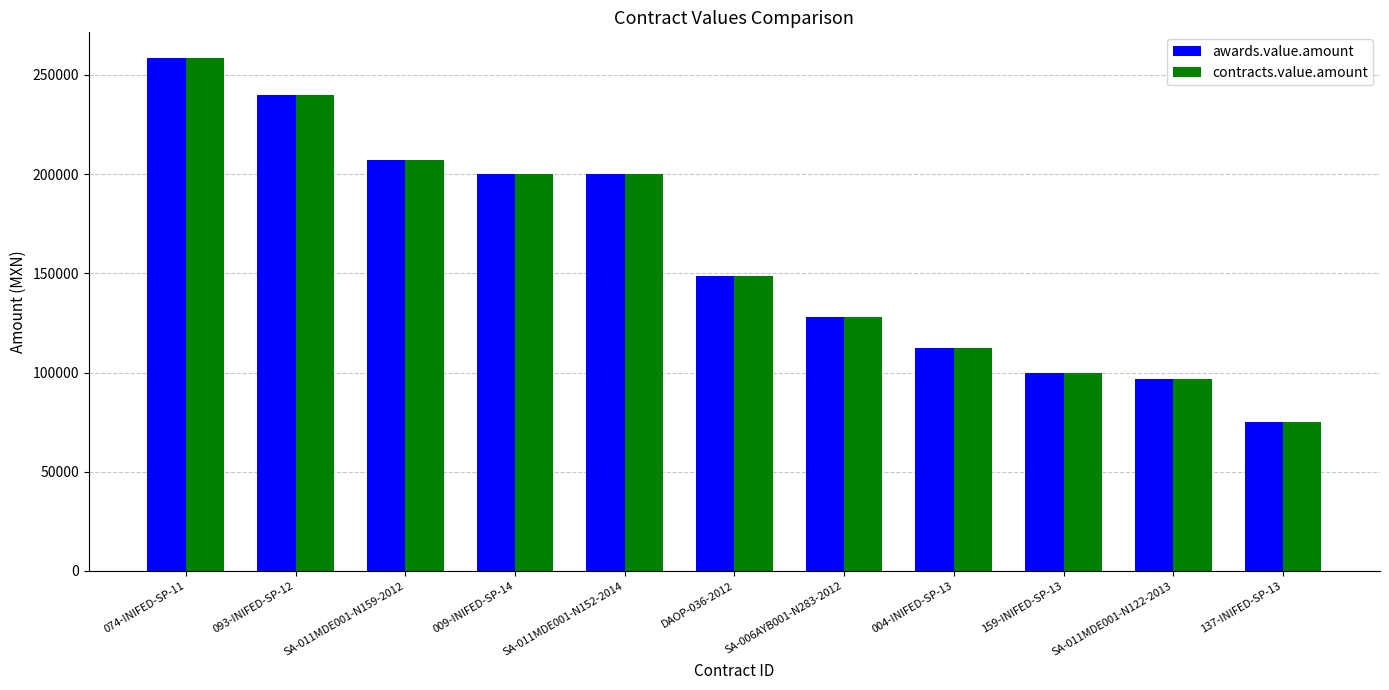

What is the value of the contracts.value.amount bar at the 10th from the left?

96982.8